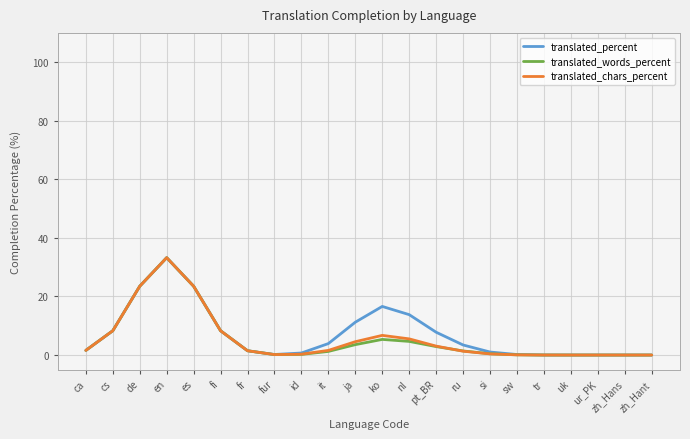

Count the number of categories in the chart.

22